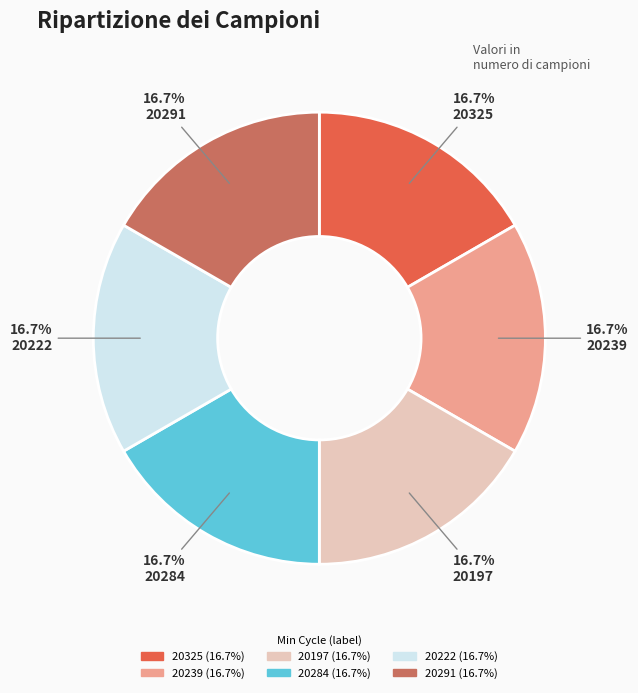

What is the ratio of the value at 20325 to the value at 20222?

1.0